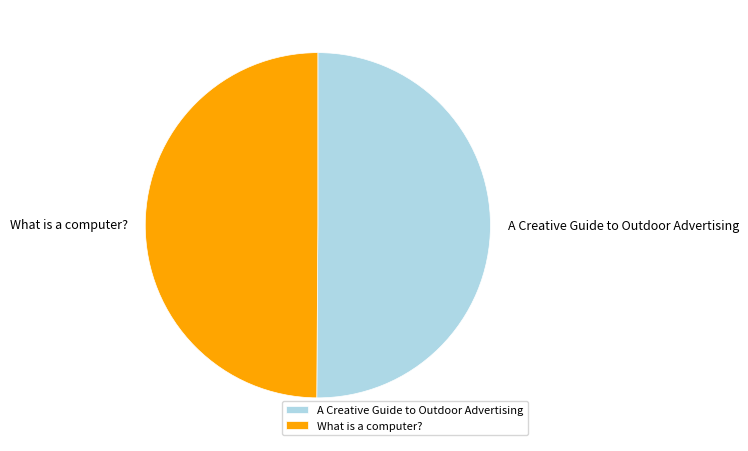

Combined, do A Creative Guide to Outdoor Advertising and What is a computer? account for over 50%?

Yes